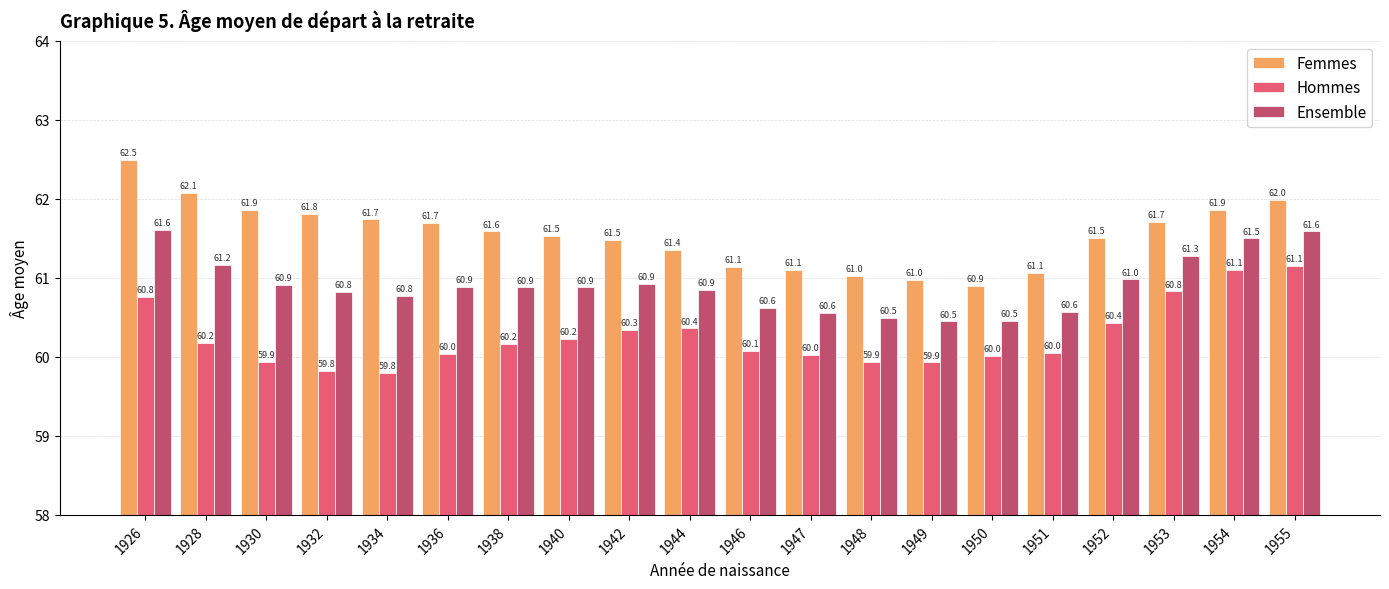

What is the difference between the maximum and minimum values in the Femmes series?

1.6